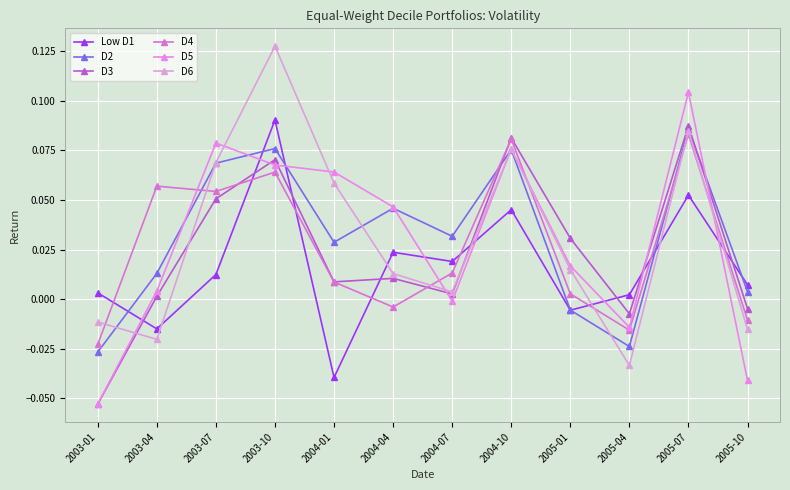

How many negative values does the D5 series have?

4